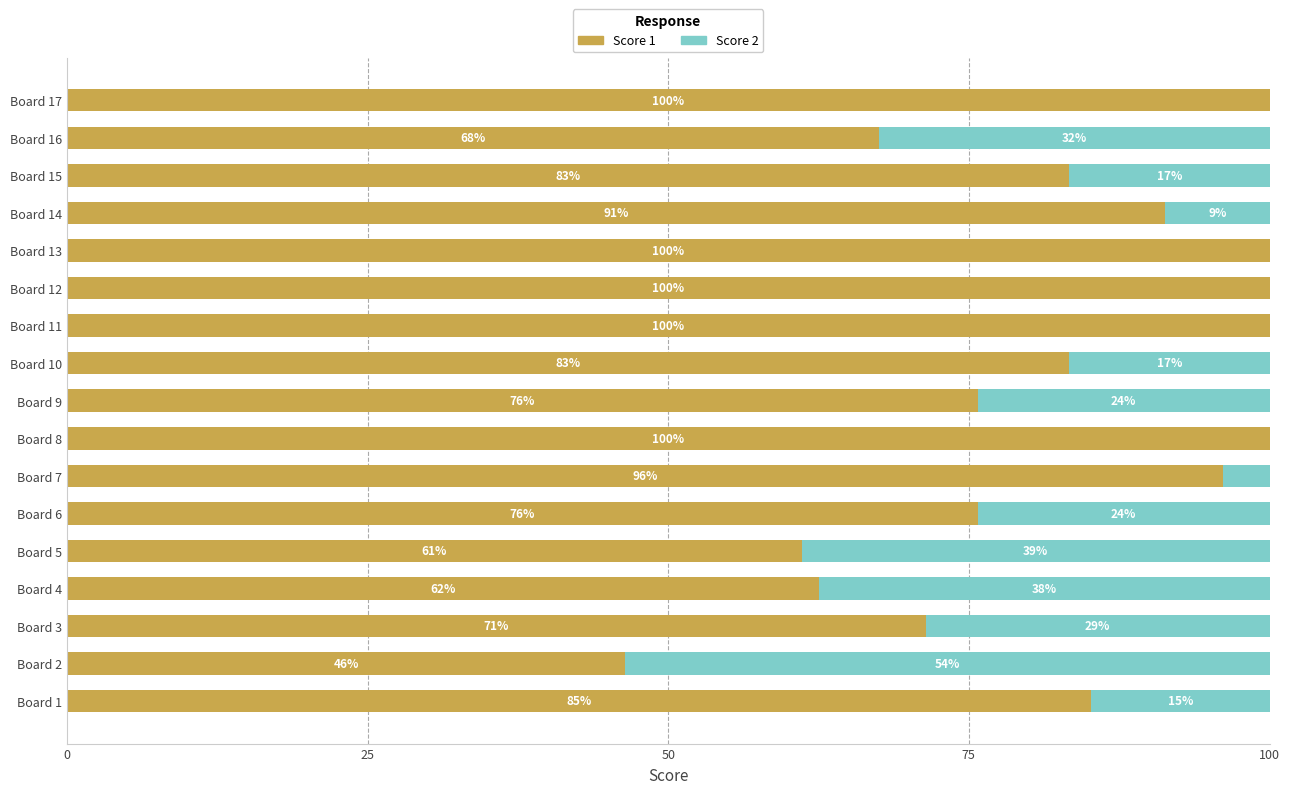

What is the total value across all series at Board 5?

100.0